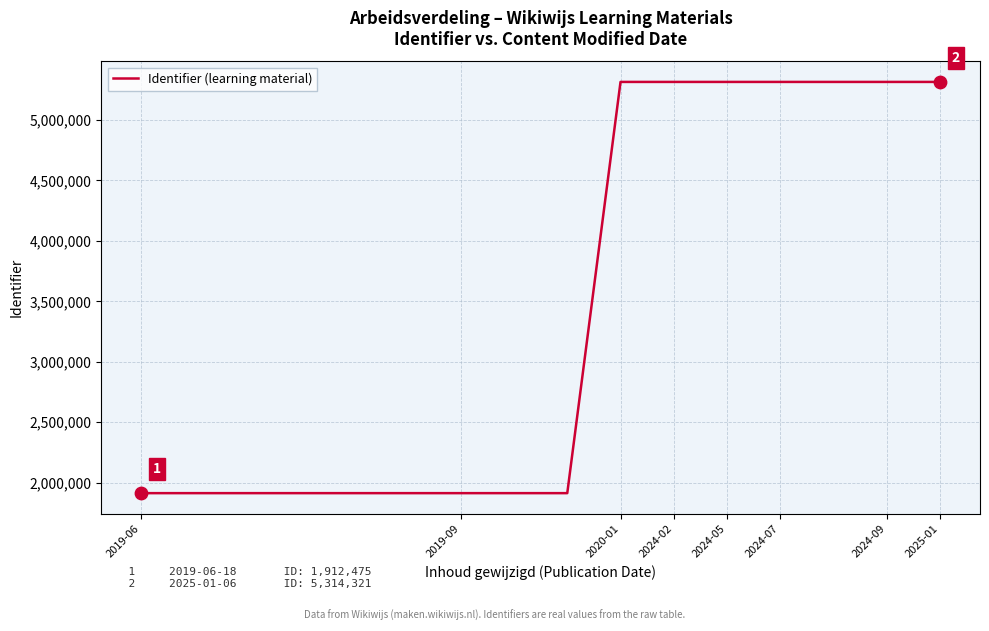

What is the difference between the maximum and minimum values?

3401846